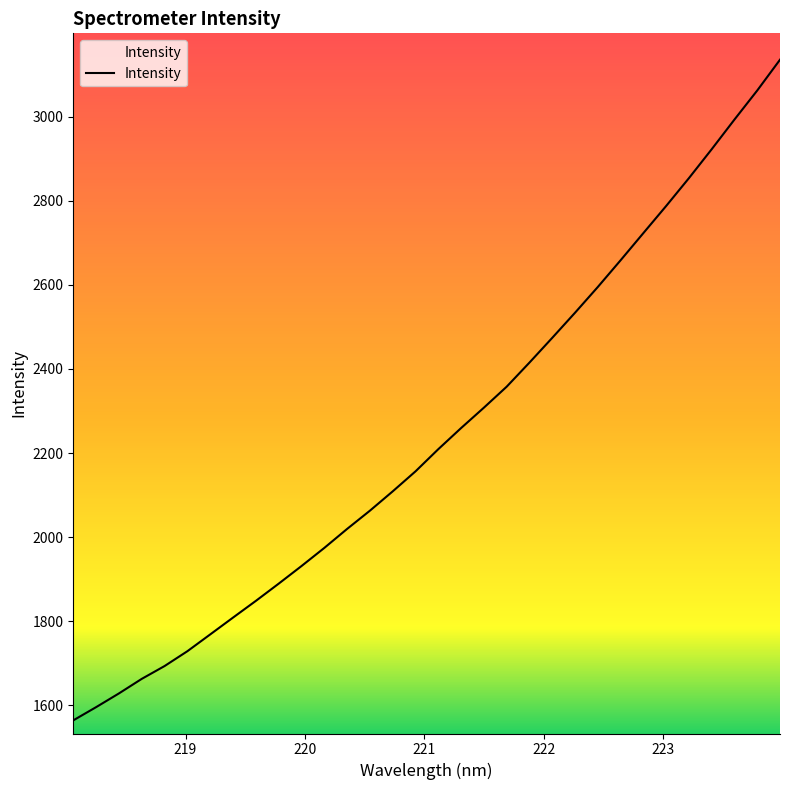

What is the smallest value displayed?

1563.9